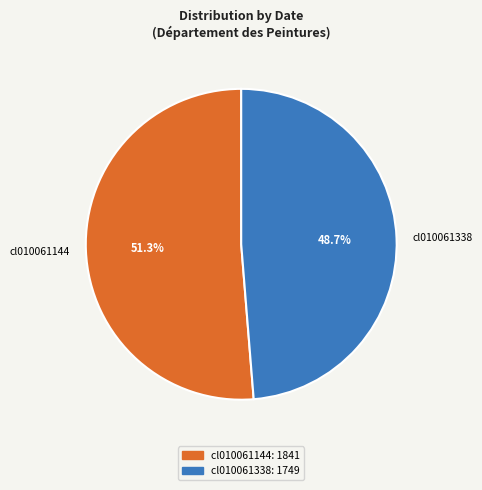

What percentage do cl010061338 and cl010061144 together represent?

100.0%